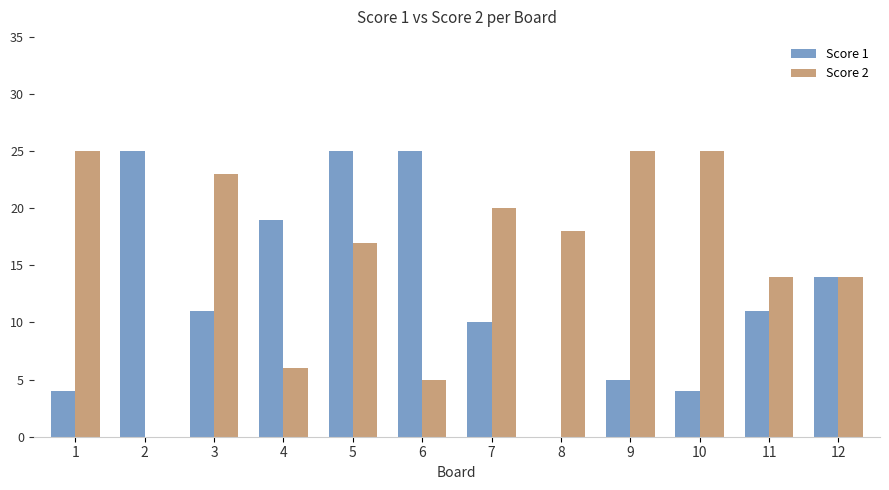

At which category is the sum across all series the highest?

5